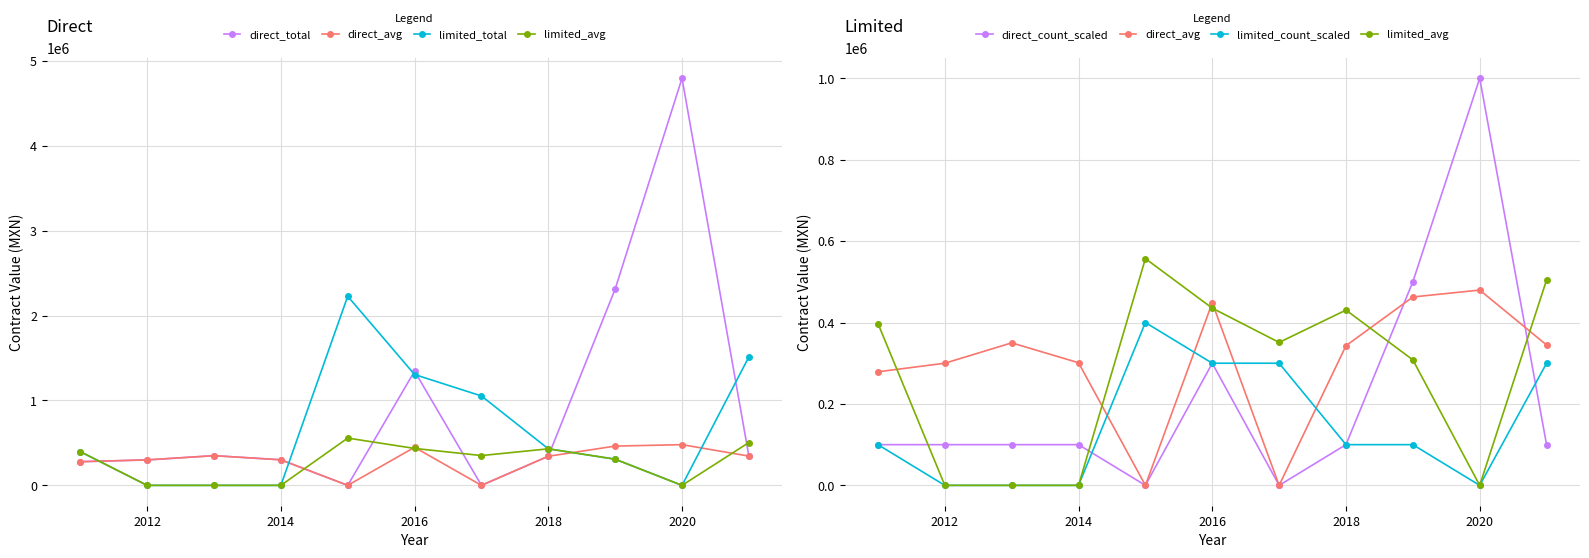

What is the sum of all direct_avg values?

3308975.1